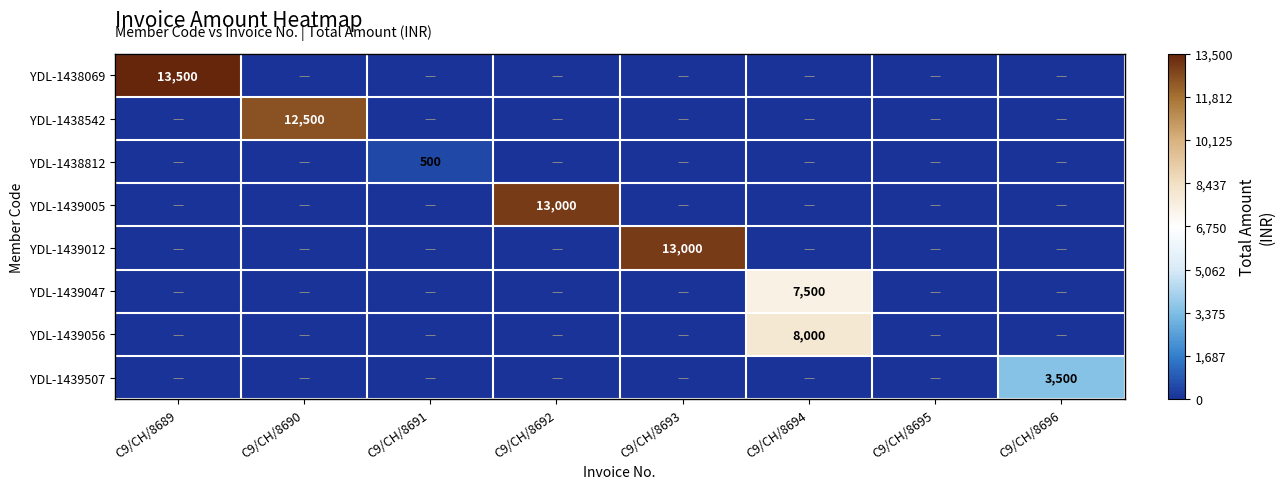

The value of YDL-1439047 at C9/CH/8694 is 3838. True or false?

False